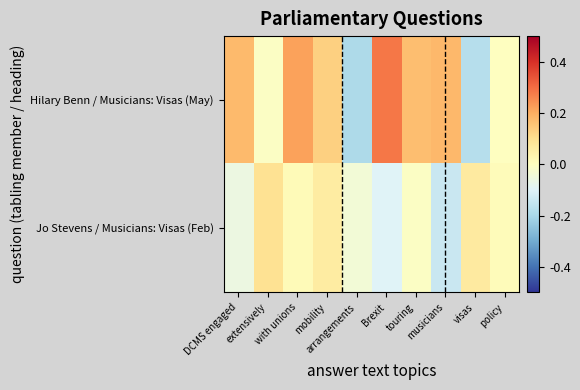

Count the number of categories in the chart.

10